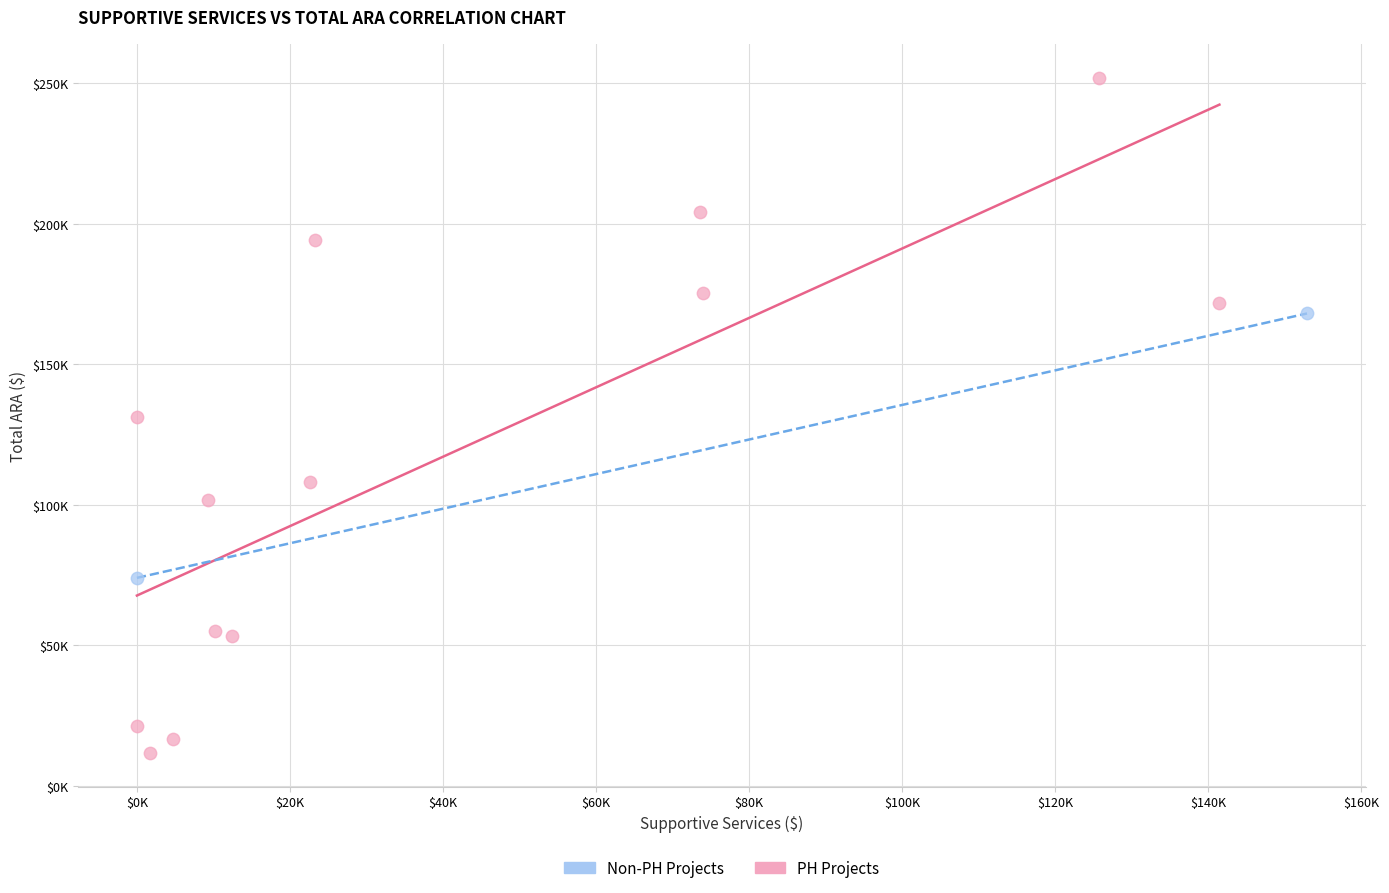

Which series contains the highest Y value?

PH Projects